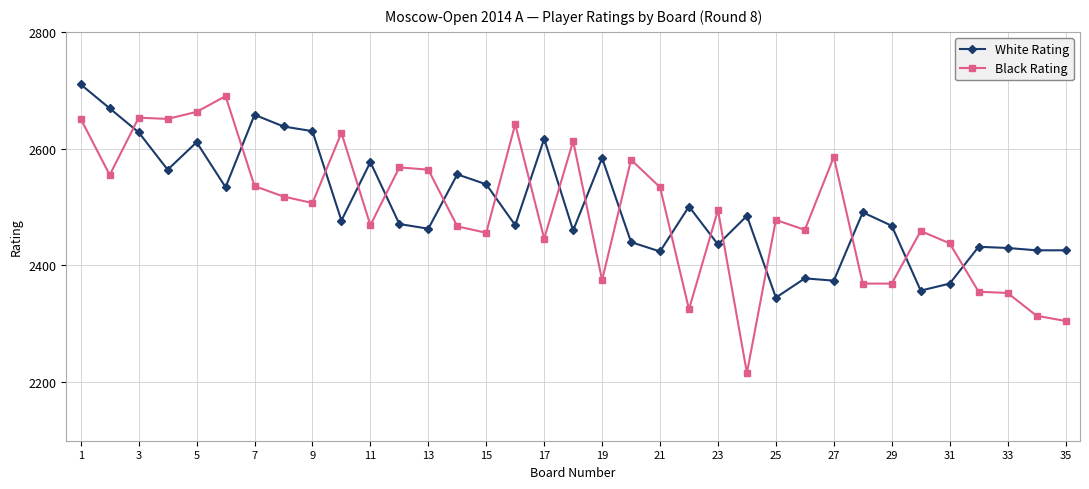

Which series has the largest range (max minus min)?

Black Rating